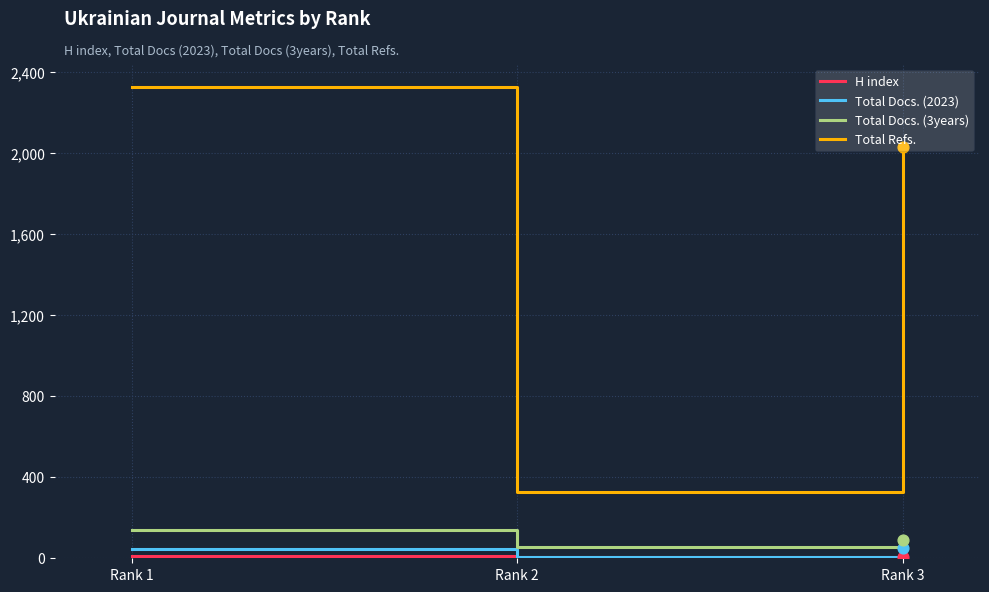

Which series has the largest range (max minus min)?

Total Refs.